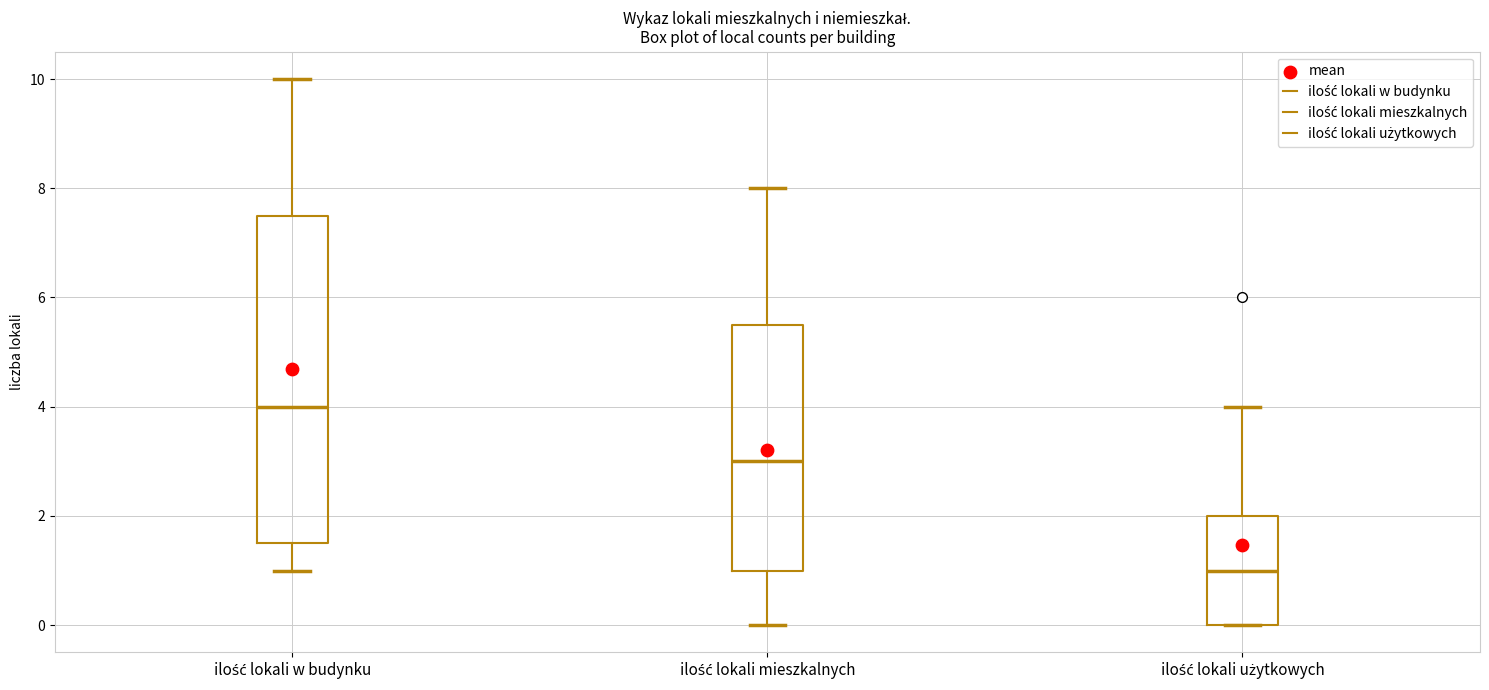

Which box's median line is the highest?

ilość lokali w budynku